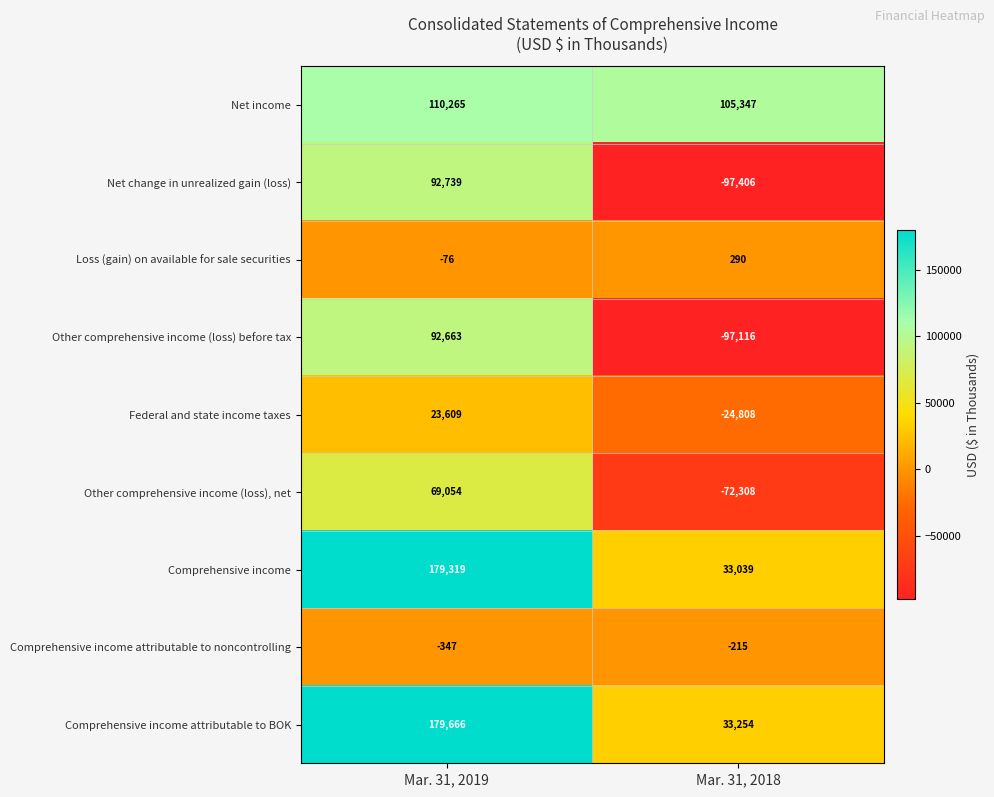

At which category is the sum across all series the highest?

Mar. 31, 2019